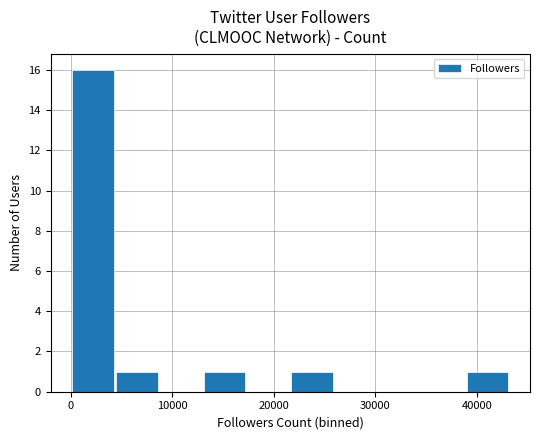

Are the bars horizontal?

No